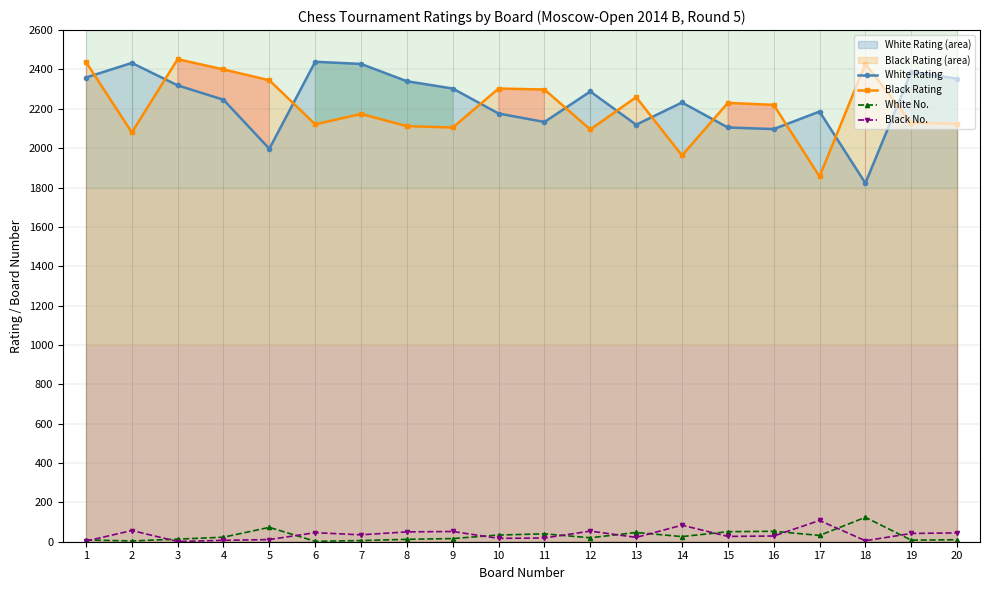

What is the difference between the maximum and minimum values in the White No. series?

122